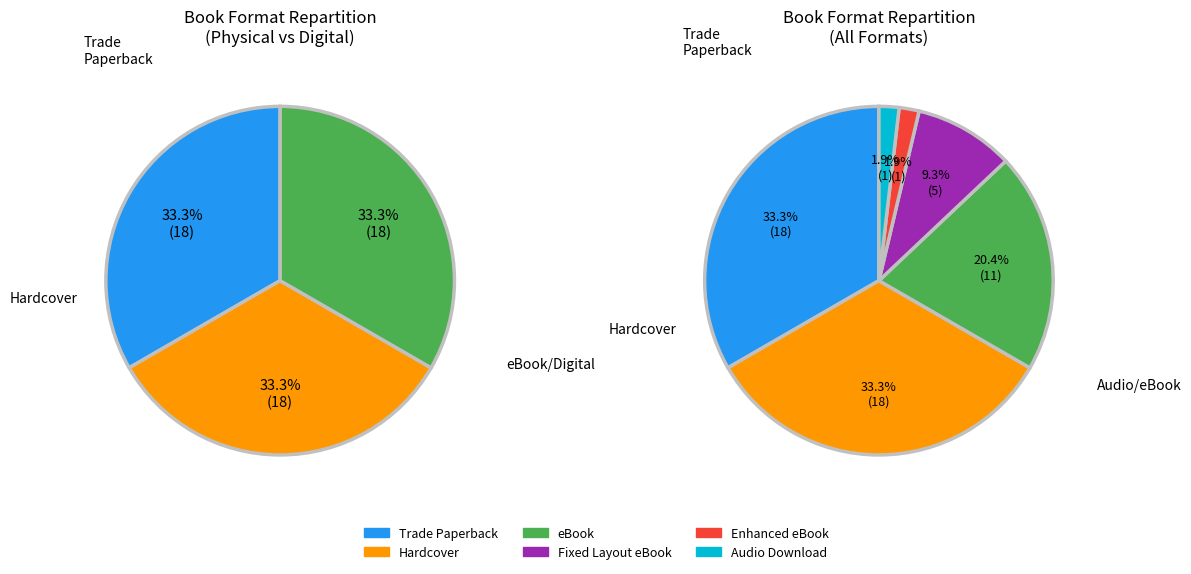

Does Hardcover represent more than half of the total?

No